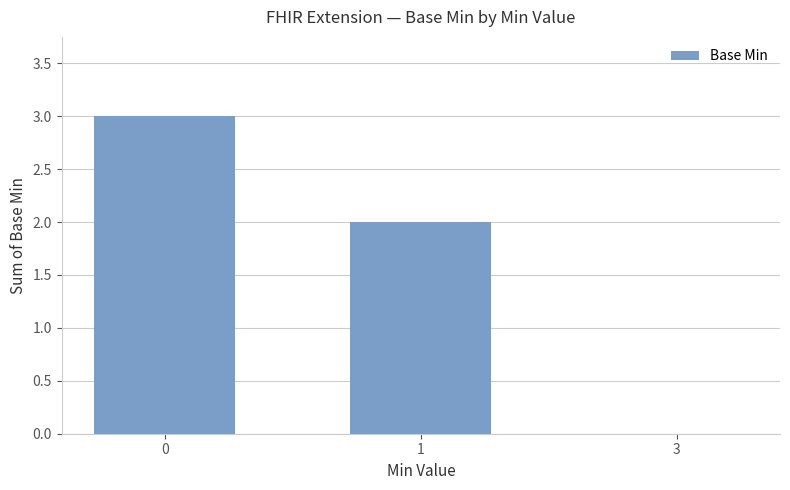

The chart shows a value of -1 at 3. True or false?

False